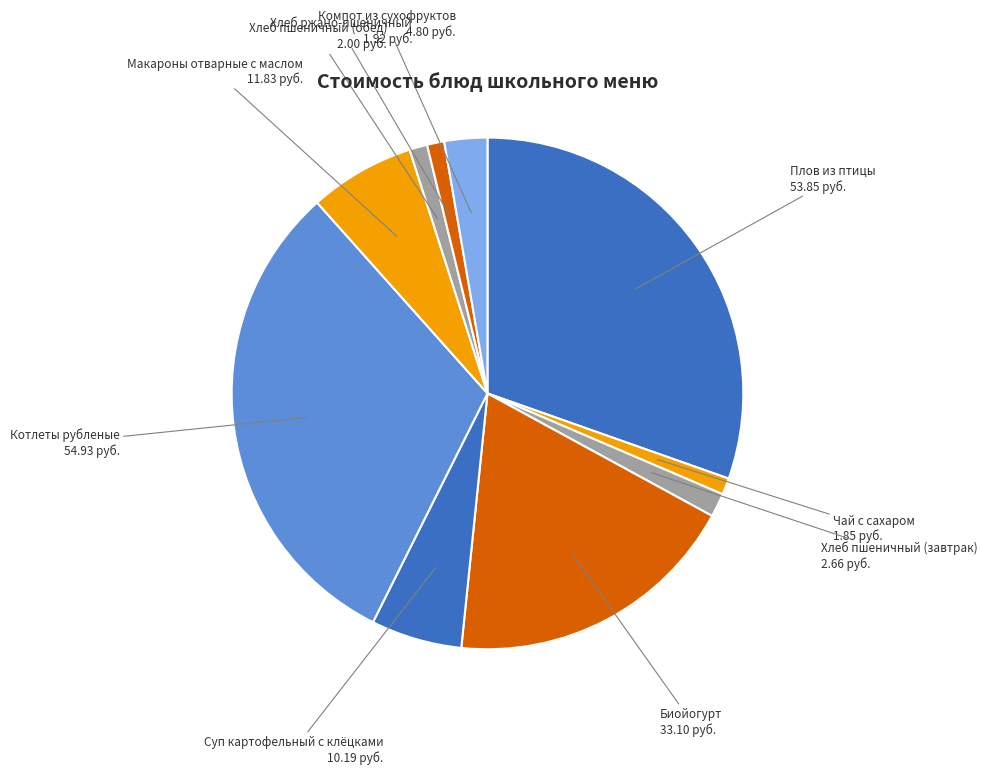

How many slices are in this pie chart?

10